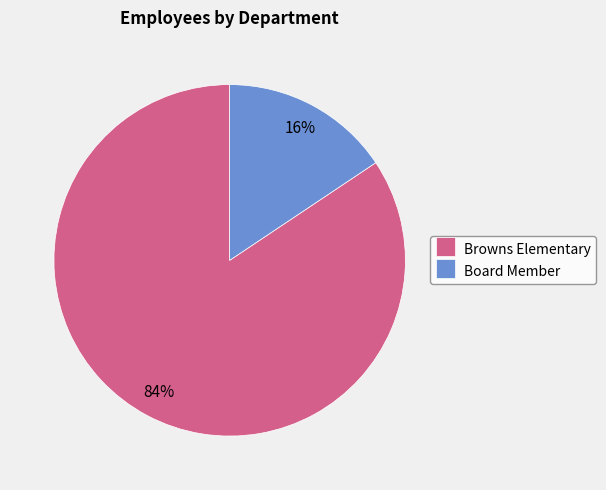

What percentage is the Browns Elementary slice, to the nearest percent?

84%